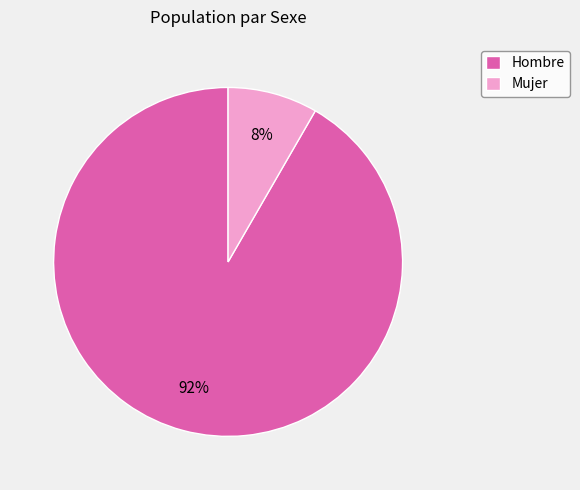

Is the sum of Mujer and Hombre greater than half?

Yes